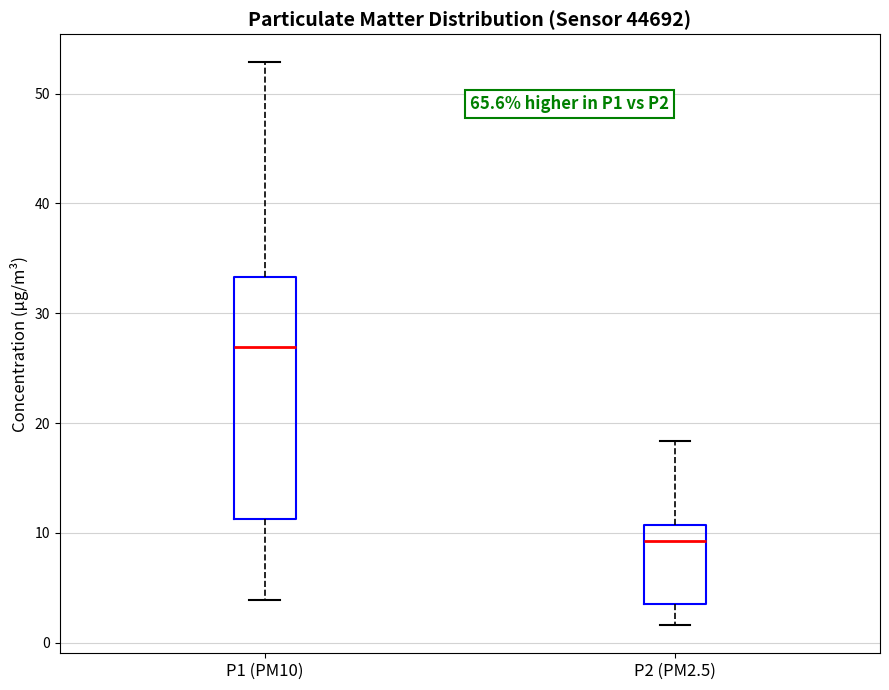

Reading left to right, transcribe this box plot: for each box, give where its median line is, the range the box spans, and where its two whiskers end, as read against the y-axis. The values are not printed on the chart, so give them approximately, as read against the axis.

P1 (PM10): median 27, box 11 to 33, whiskers 4 to 53
P2 (PM2.5): median 9, box 4 to 11, whiskers 2 to 18